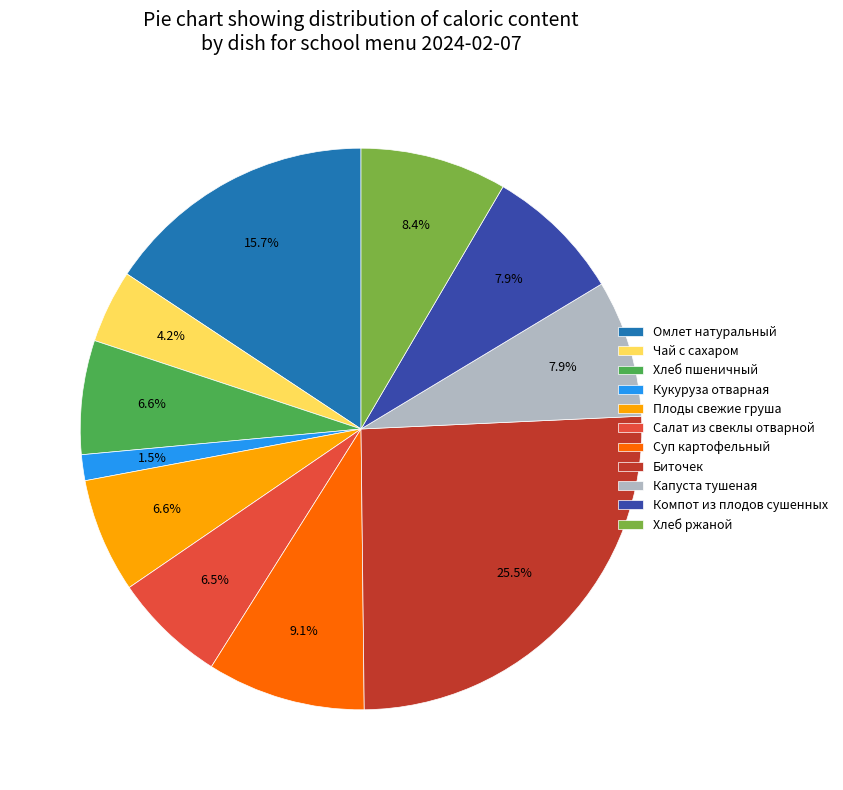

Which has a higher value, Суп картофельный or Капуста тушеная?

Суп картофельный